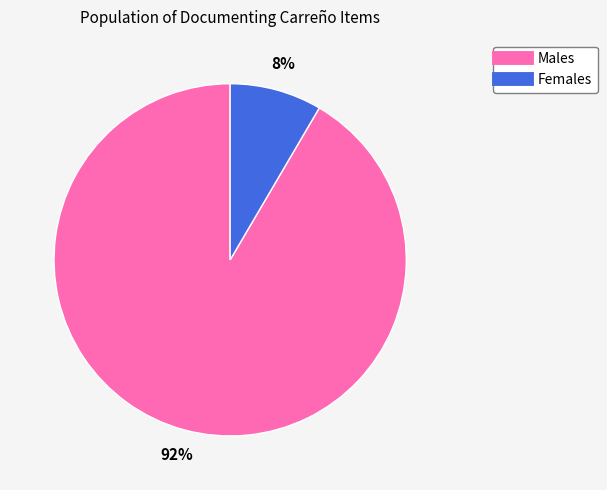

To the nearest percent, what is the average slice percentage?

50%